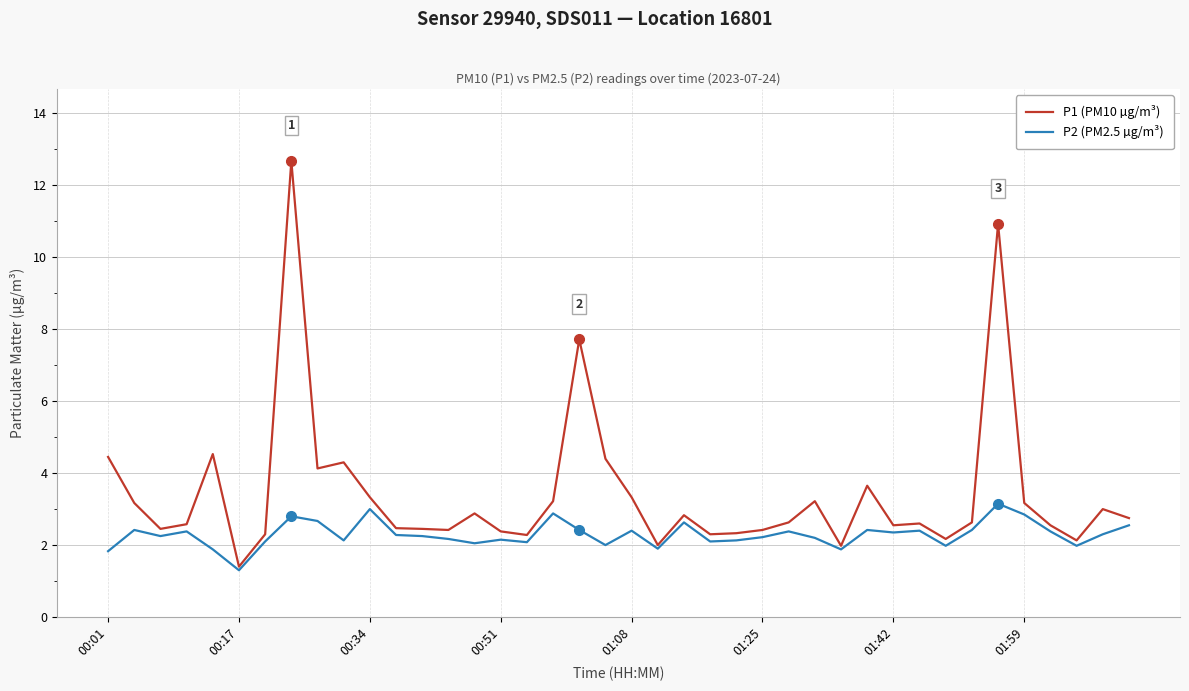

Rank the series by their average value, from highest to lowest.

P1 (PM10 µg/m³), P2 (PM2.5 µg/m³)